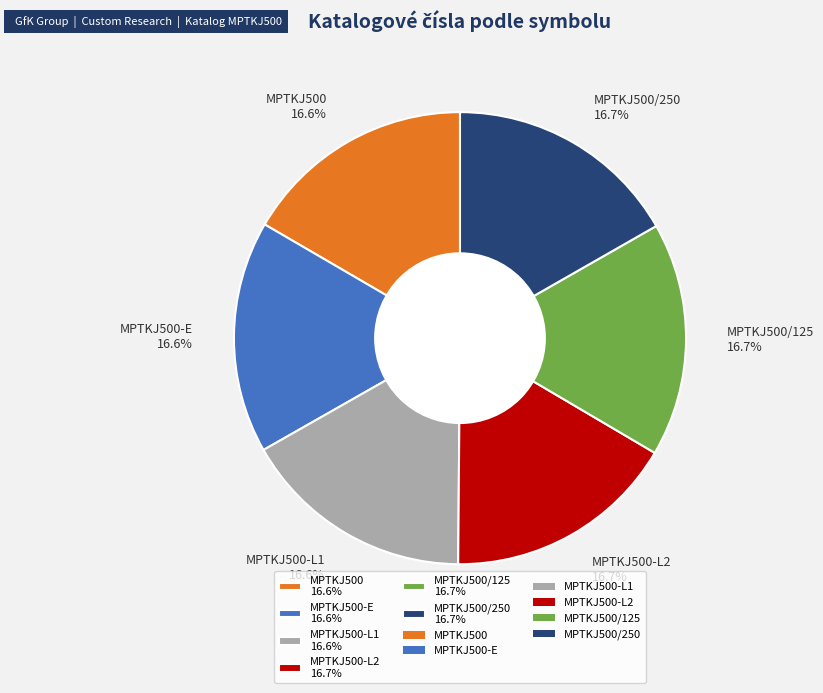

Is there a majority slice in this chart?

No